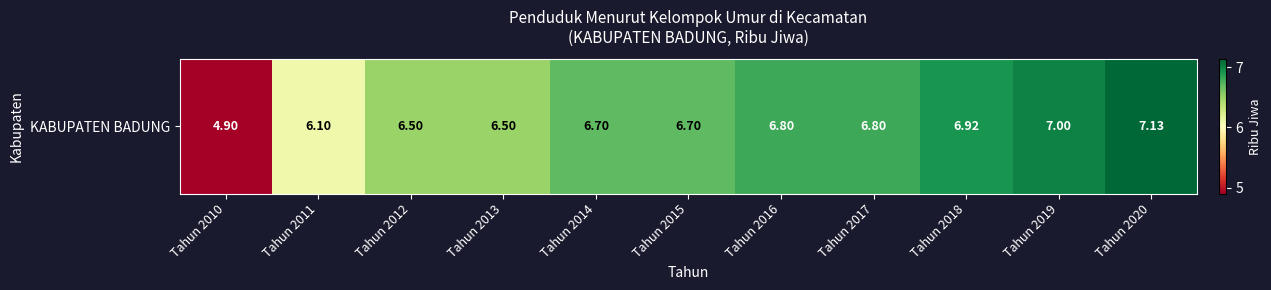

At which category does the chart reach its minimum across all series?

Tahun 2010